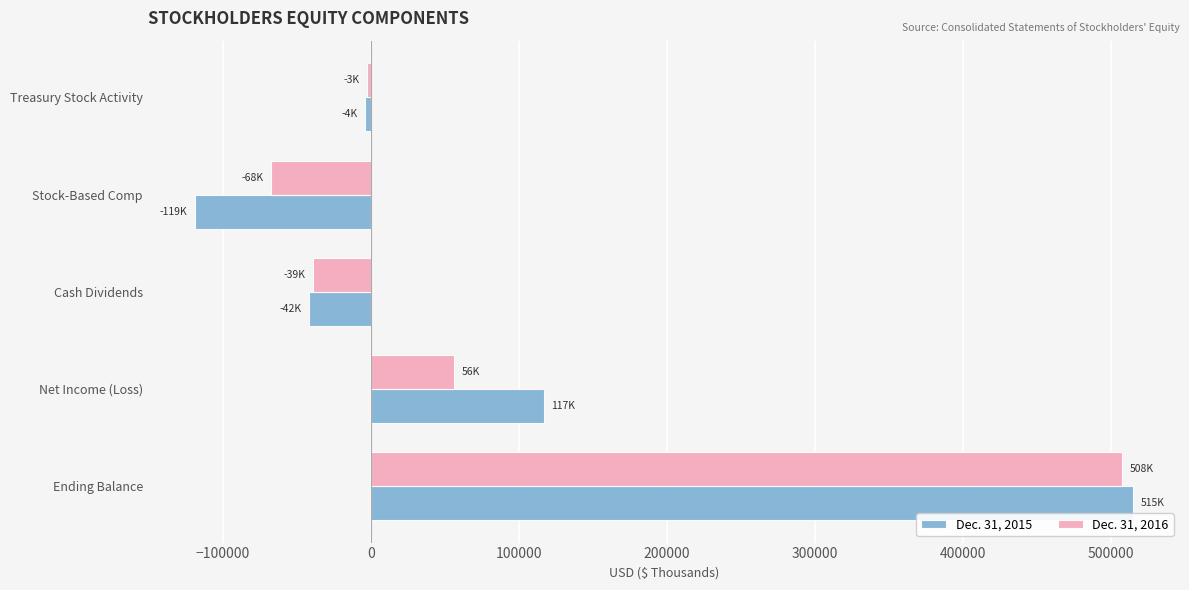

What is the total value across all series at Stock-Based Comp?

-186936